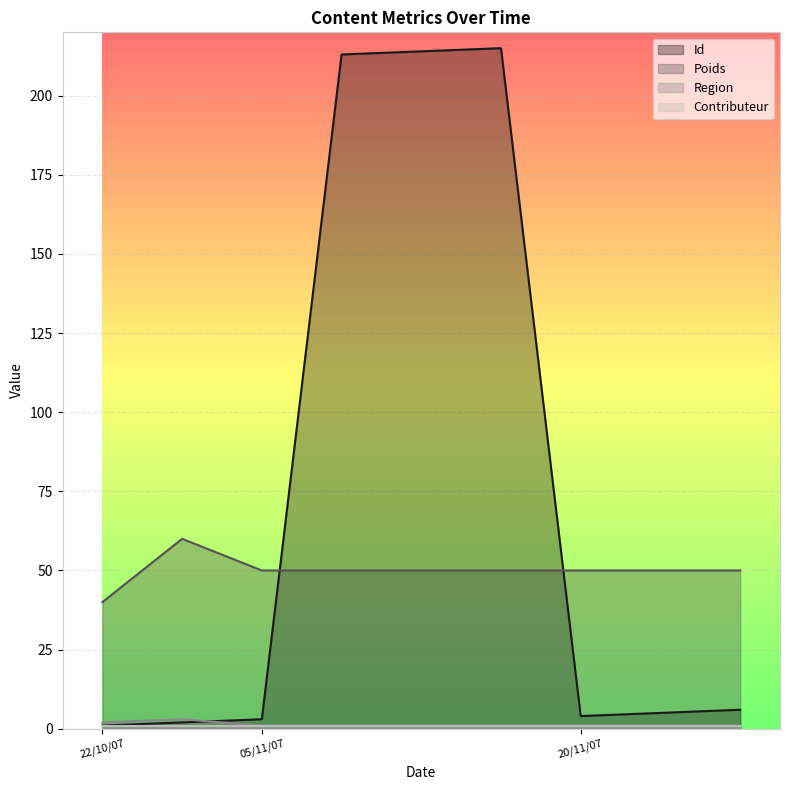

How many data points does each series have?

9